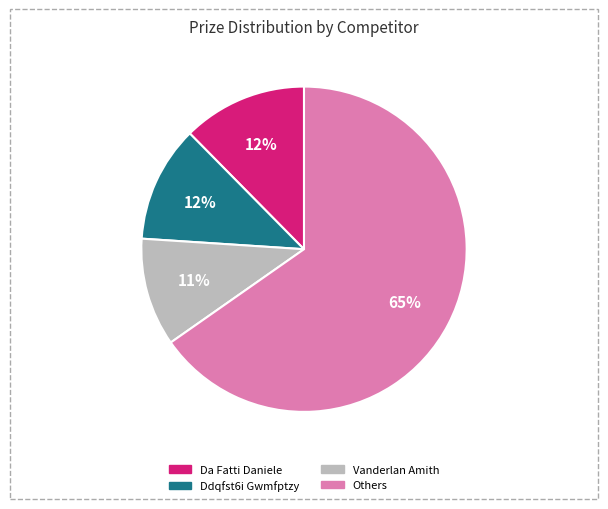

Does any single category account for the majority?

Yes